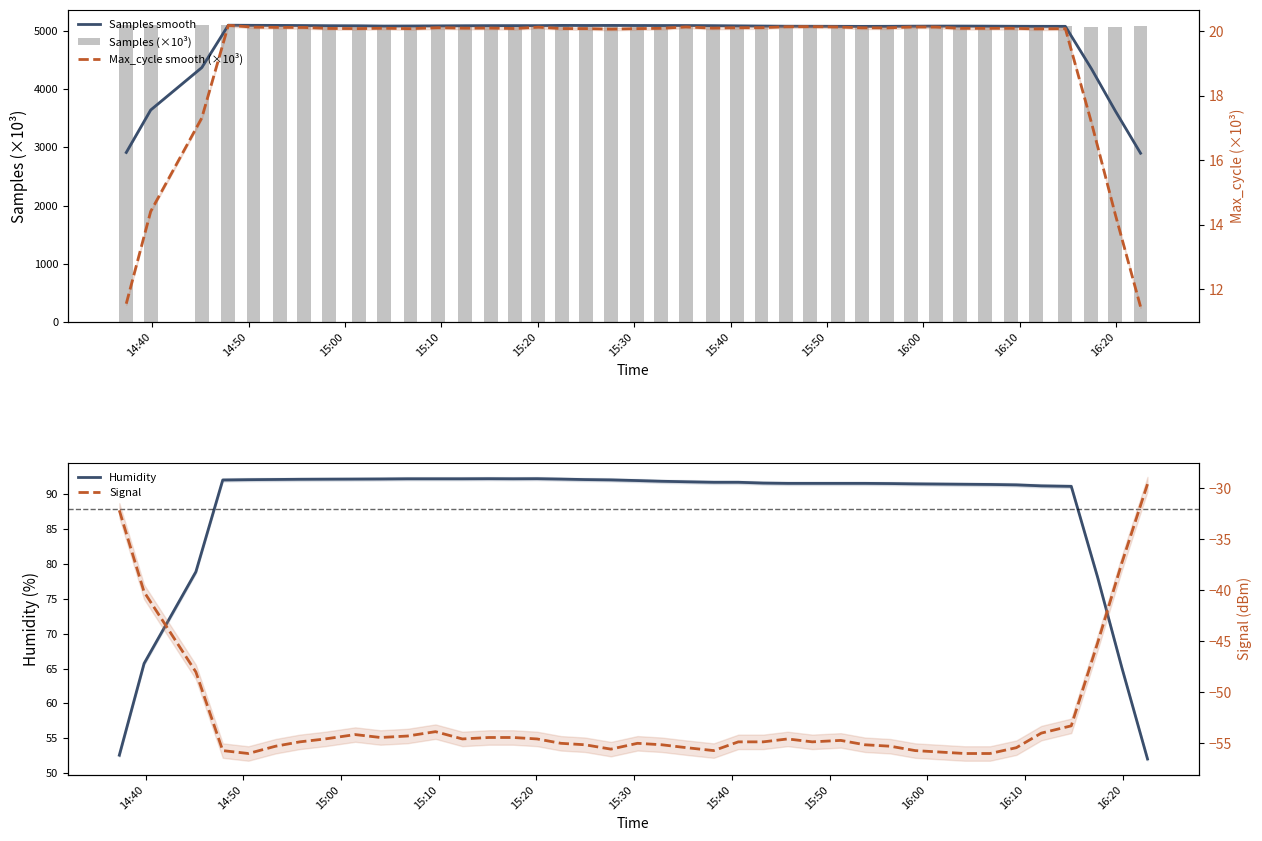

Which series has the largest total across all categories?

Samples (×10³)